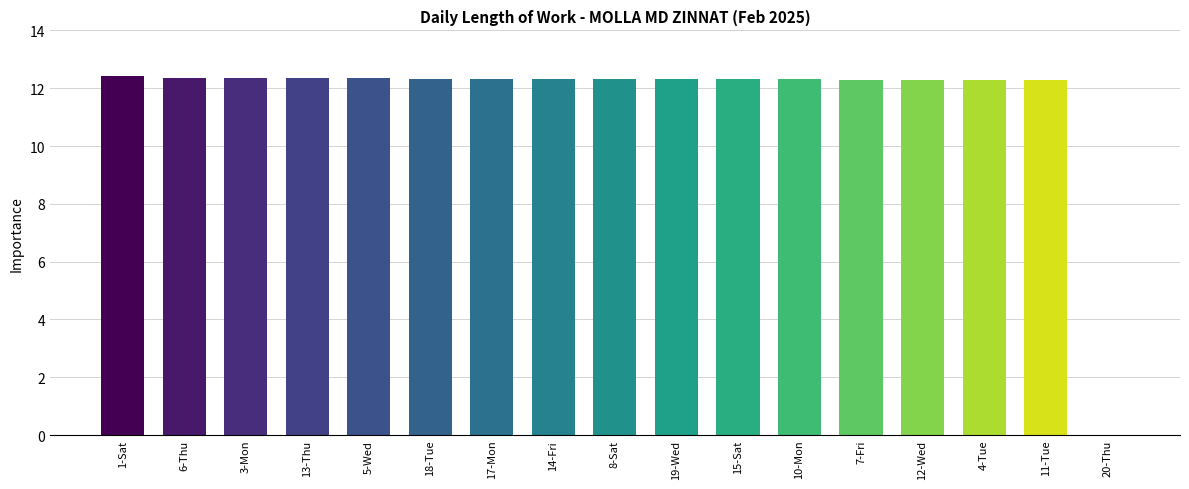

What is the ratio of the value at 13-Thu to the value at 15-Sat?

1.0